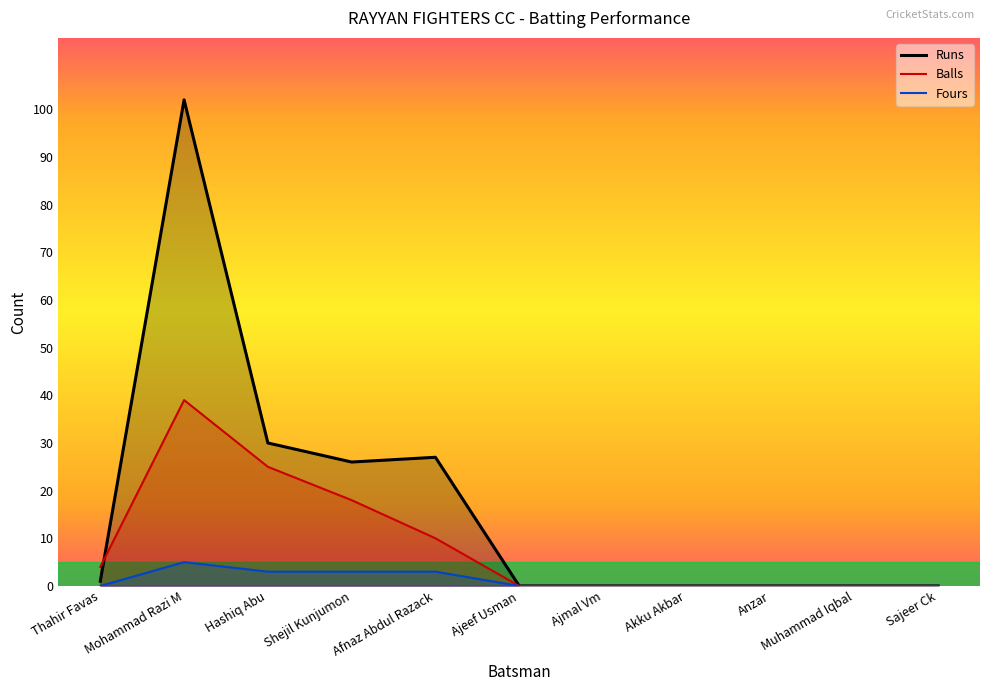

The value of Runs at Hashiq Abu is 30. True or false?

True